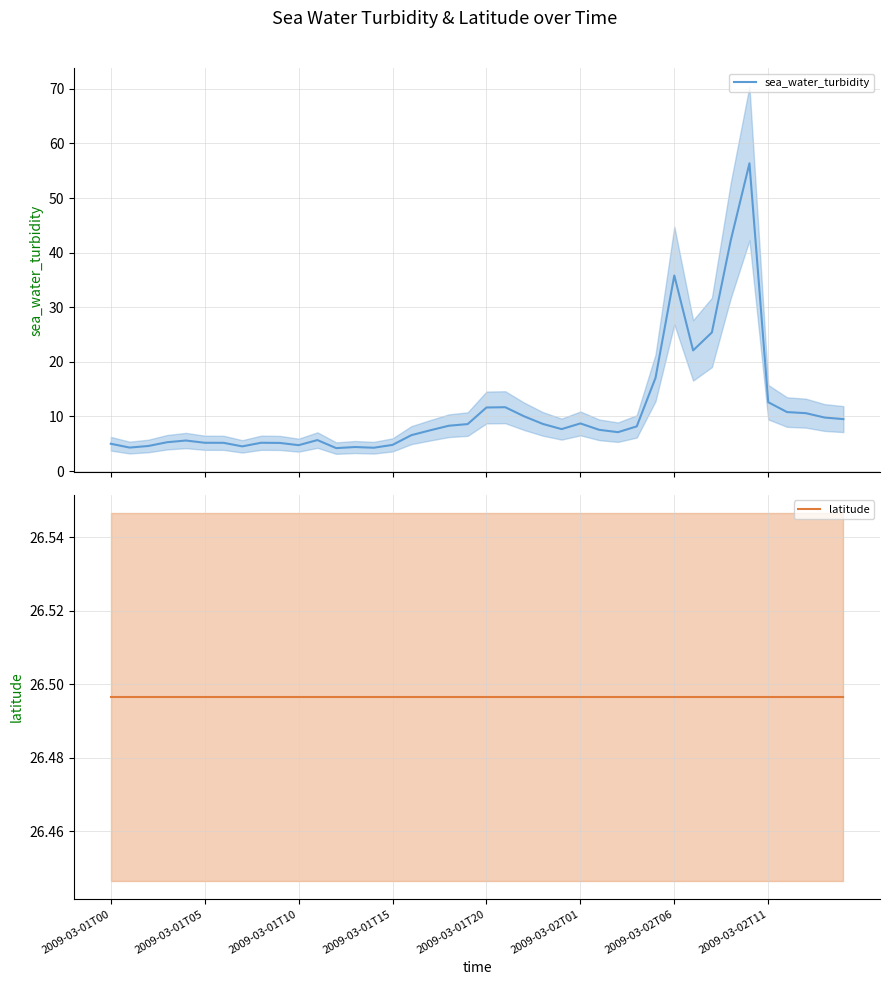

What is the difference between the highest and lowest values at 9?

21.3